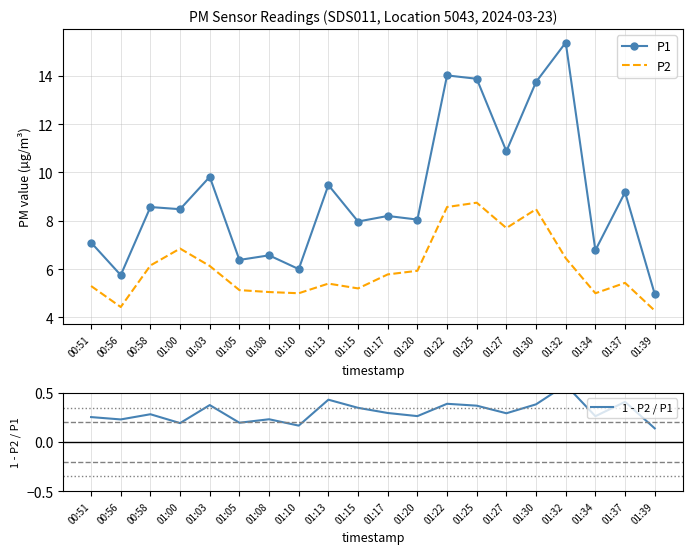

What is the sum of the P2 values at 00:56 and 01:27?

12.1